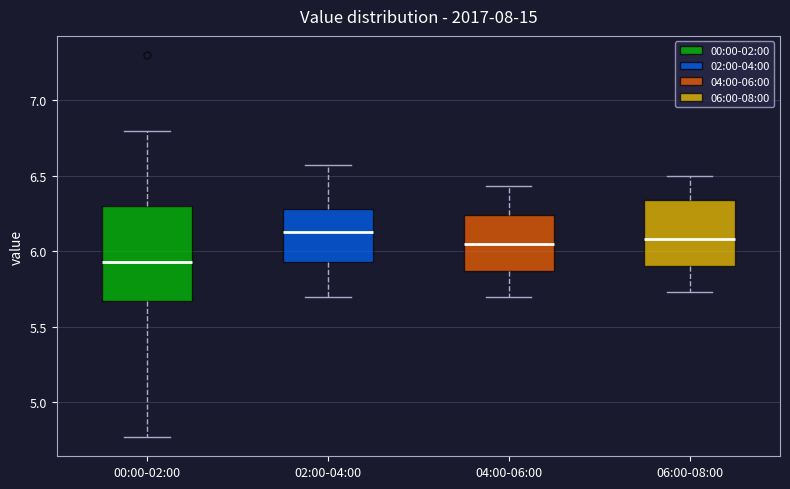

Reading left to right, transcribe this box plot: for each box, give where its median line is, the range the box spans, and where its two whiskers end, as read against the y-axis. The values are not printed on the chart, so give them approximately, as read against the axis.

00:00-02:00: median 5.95, box 5.65 to 6.30, whiskers 4.75 to 6.80
02:00-04:00: median 6.15, box 5.95 to 6.30, whiskers 5.70 to 6.55
04:00-06:00: median 6.05, box 5.85 to 6.25, whiskers 5.70 to 6.45
06:00-08:00: median 6.10, box 5.90 to 6.35, whiskers 5.75 to 6.50